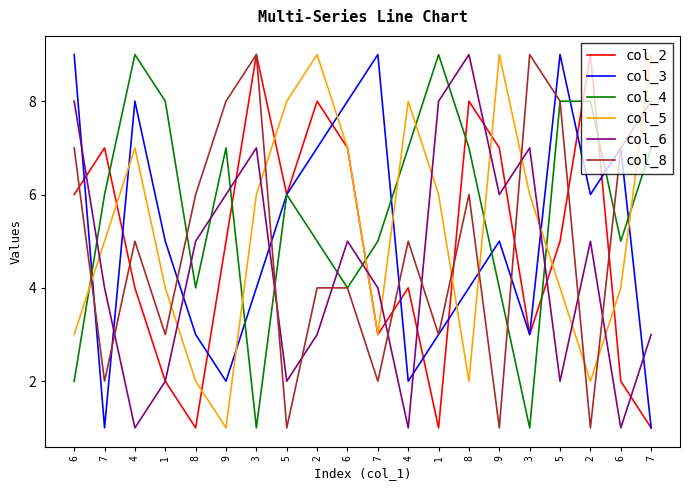

How many lines are shown in the chart?

6